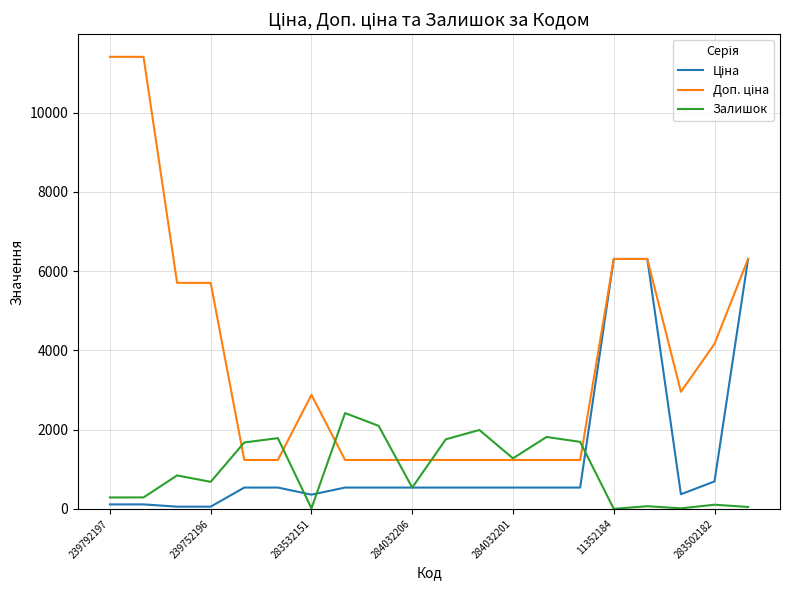

What is the maximum value shown in the chart?

11410.0